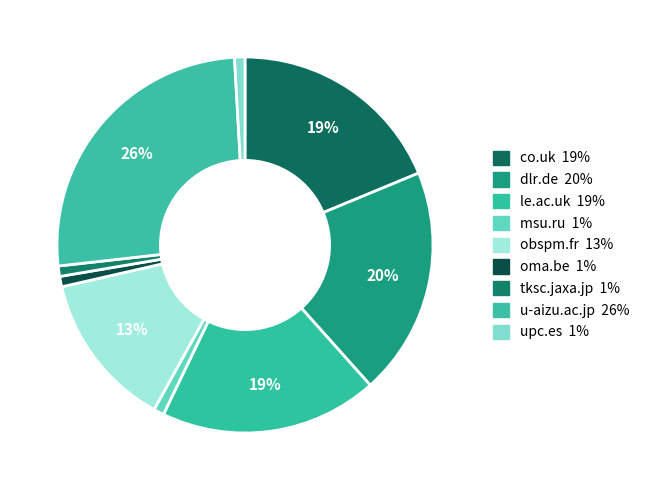

Count the number of slices in the pie.

9